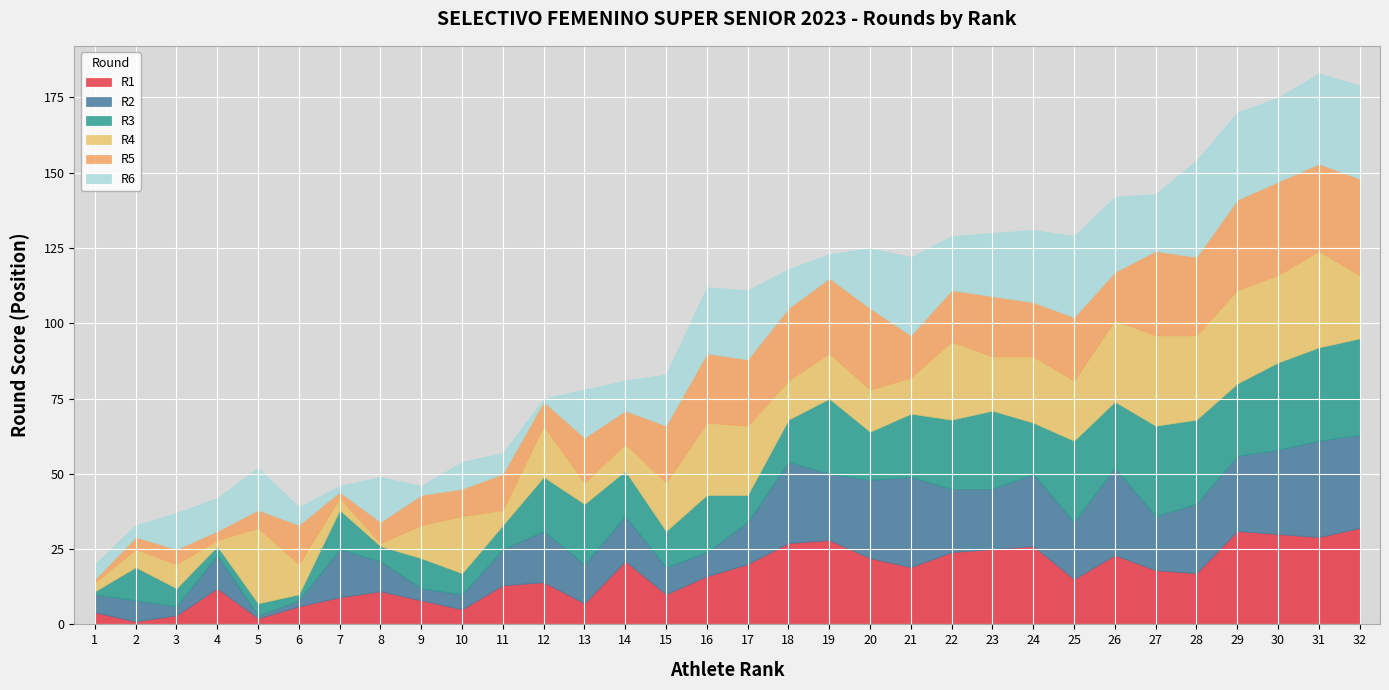

In R3, how many points are lower than both neighbors (excluding endpoints)?

10